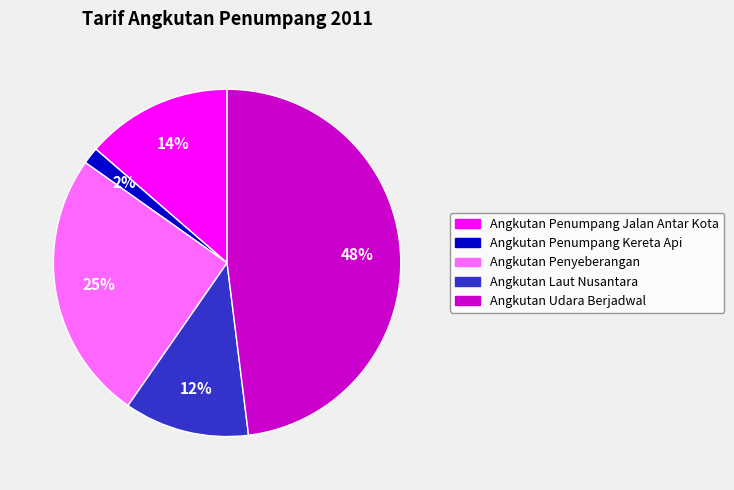

The Angkutan Laut Nusantara slice represents 12% of the pie. True or false?

True